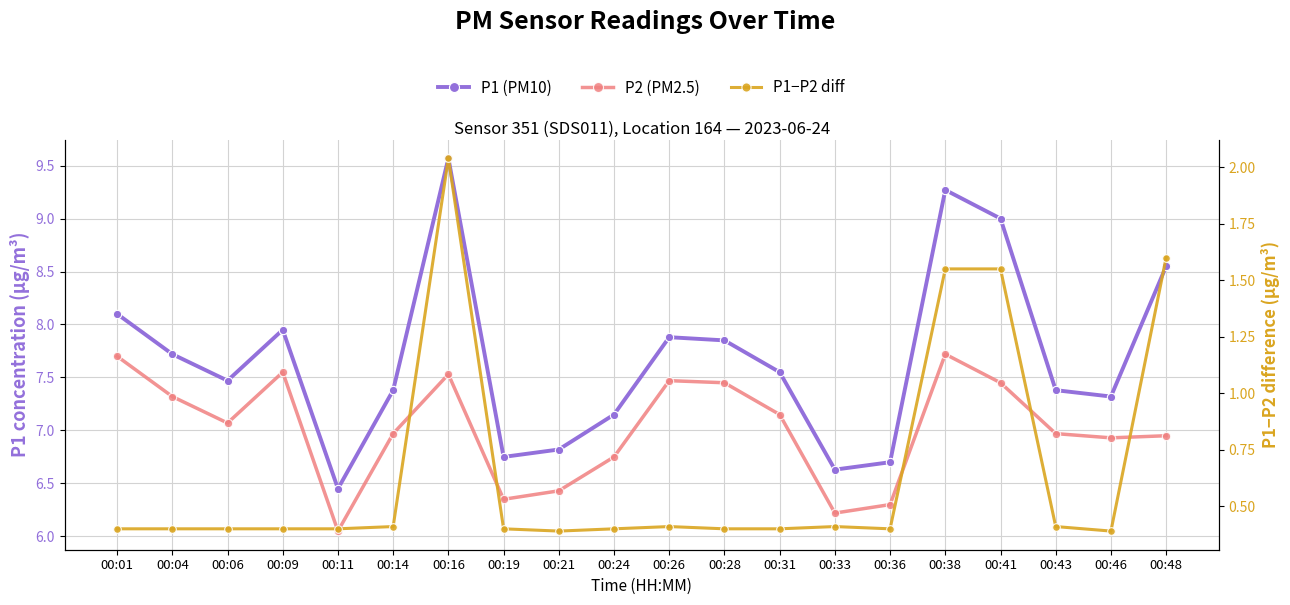

How many interior local valleys does the P2 (PM2.5) series have?

5